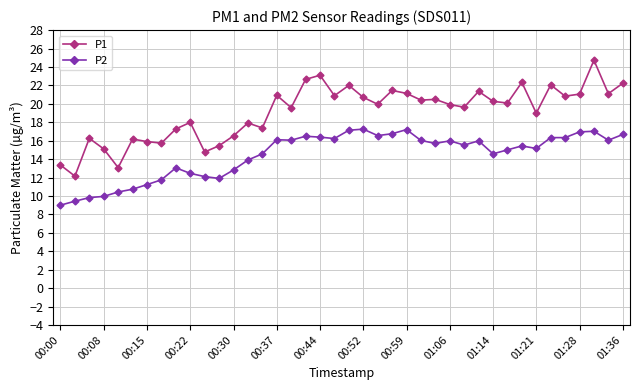

What are all the series names shown in the legend?

P1, P2